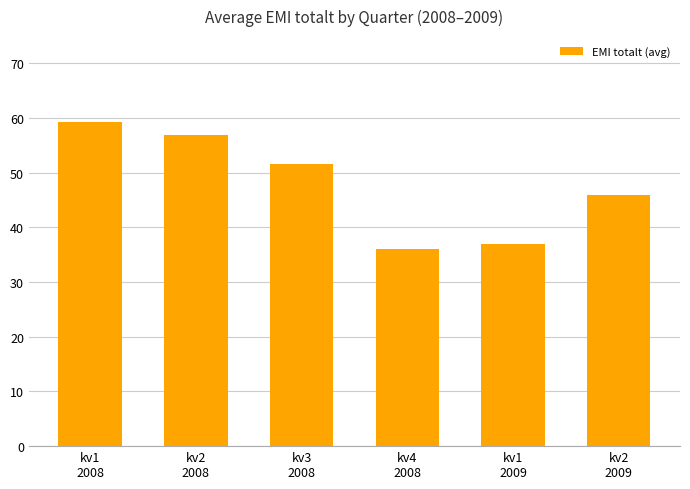

How many bars are there in total?

6